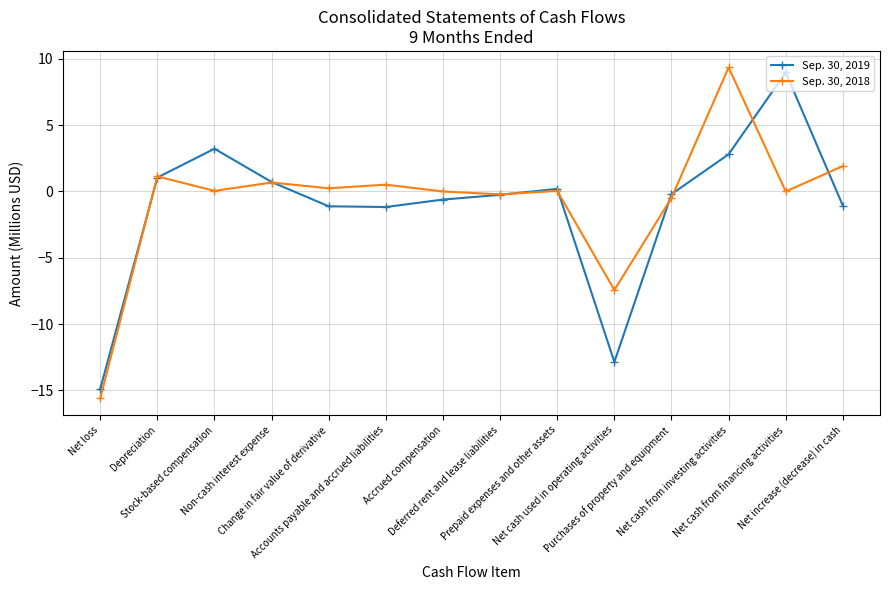

What is the label of the 13th point from the right?

Depreciation